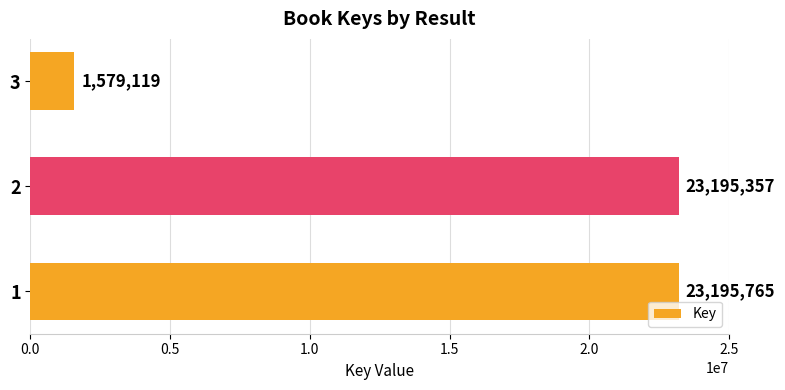

How many categories are shown in the chart?

3